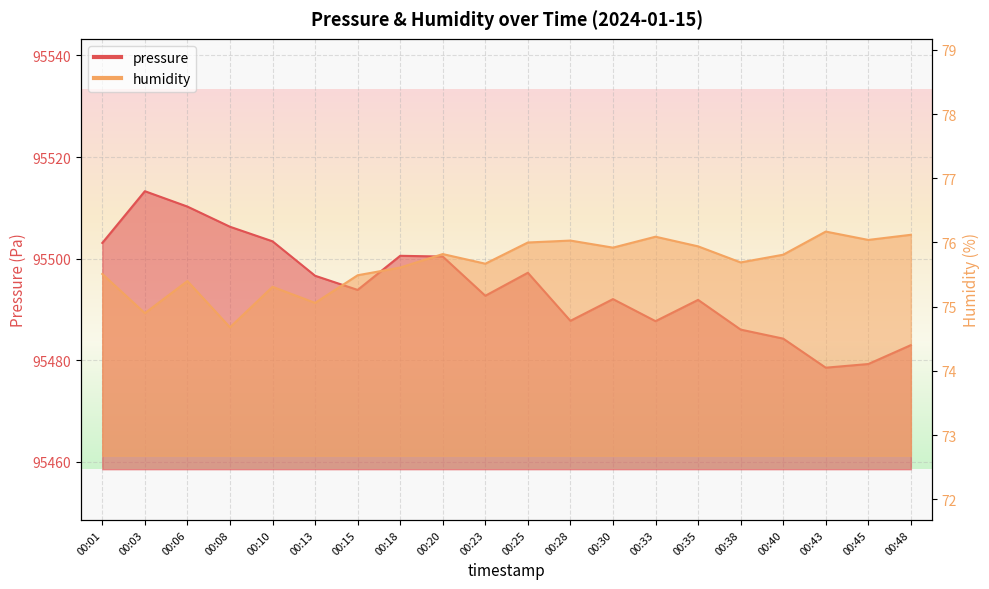

Which series changed the most between 00:28 and 00:35?

pressure